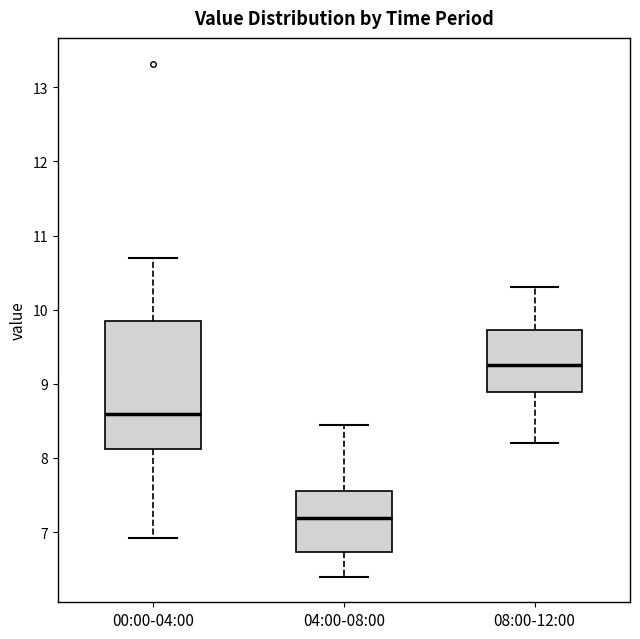

Reading left to right, transcribe this box plot: for each box, give where its median line is, the range the box spans, and where its two whiskers end, as read against the y-axis. The values are not printed on the chart, so give them approximately, as read against the axis.

00:00-04:00: median 8.6, box 8.1 to 9.8, whiskers 6.9 to 10.7
04:00-08:00: median 7.2, box 6.7 to 7.6, whiskers 6.4 to 8.5
08:00-12:00: median 9.3, box 8.9 to 9.7, whiskers 8.2 to 10.3